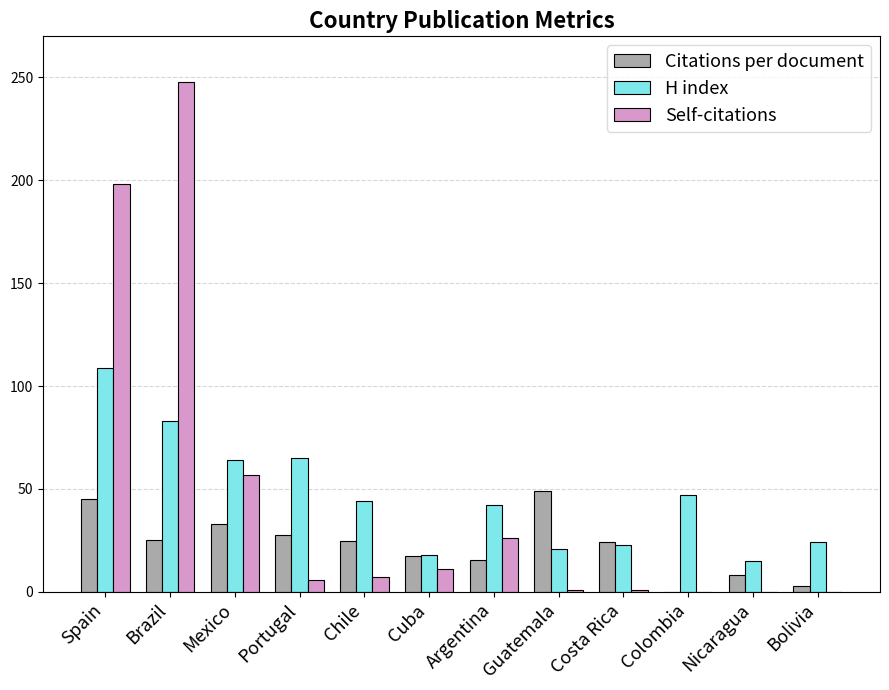

Which series has the largest range (max minus min)?

Self-citations